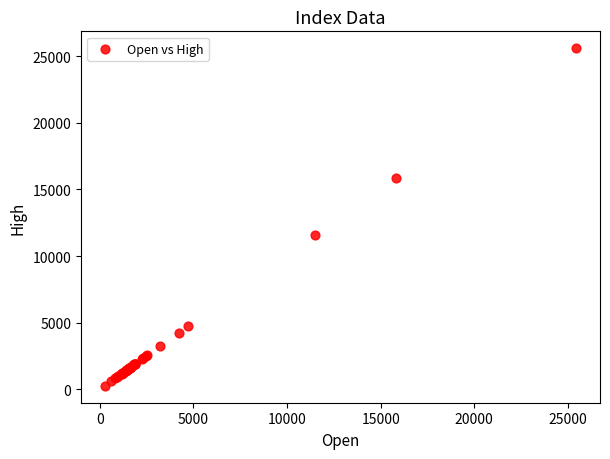

What Y value in the scatter plot is closest to 12928?

11552.2